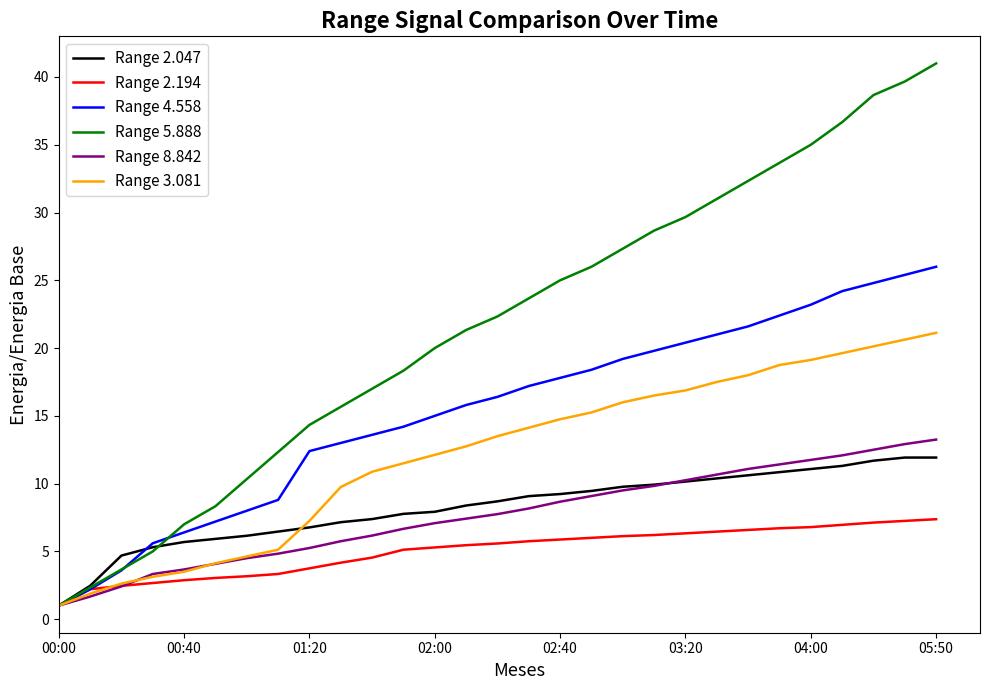

Which series has the largest total across all categories?

Range 5.888